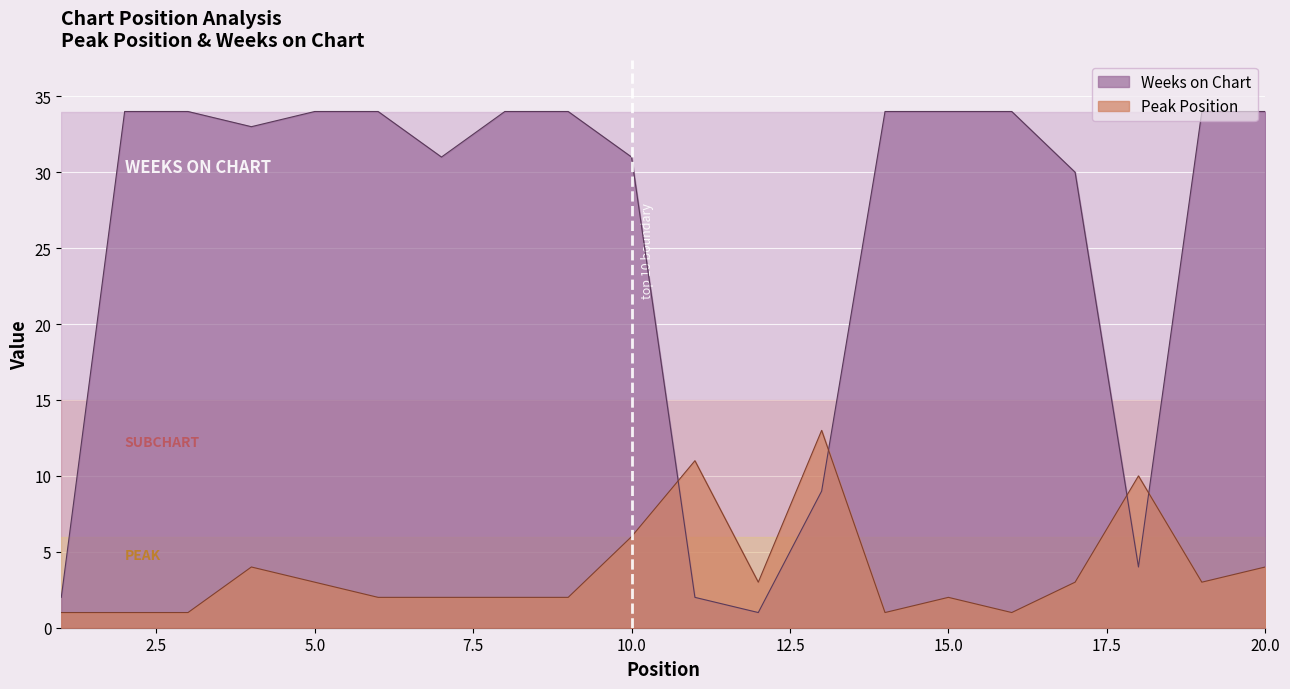

List the series in order of their peak value, highest first.

Weeks on Chart, Peak Position